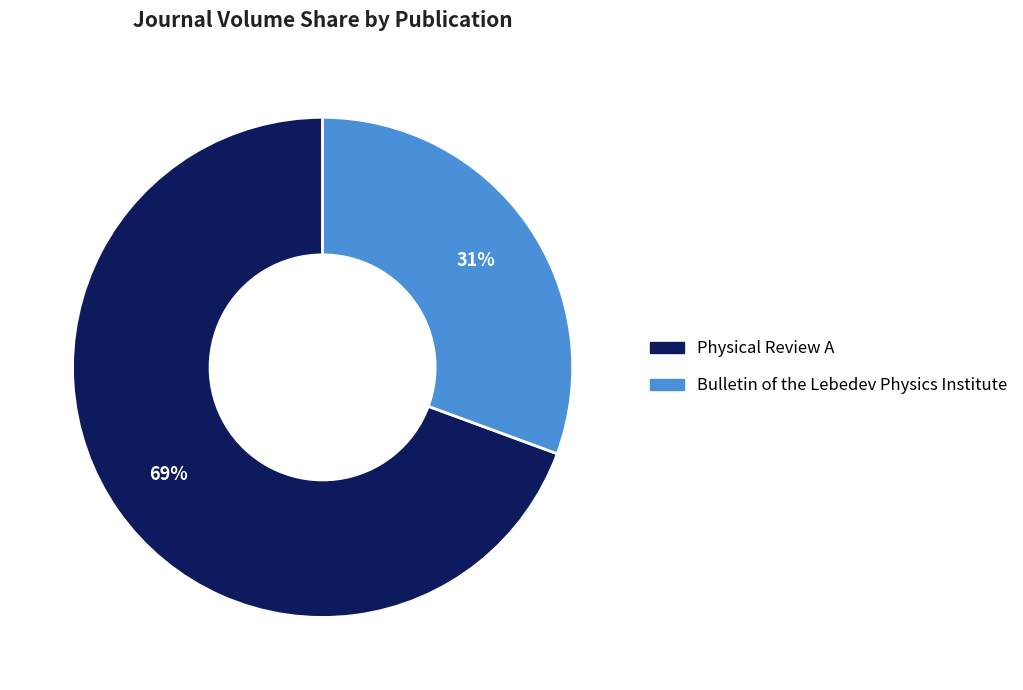

Which has a higher value, Physical Review A or Bulletin of the Lebedev Physics Institute?

Physical Review A